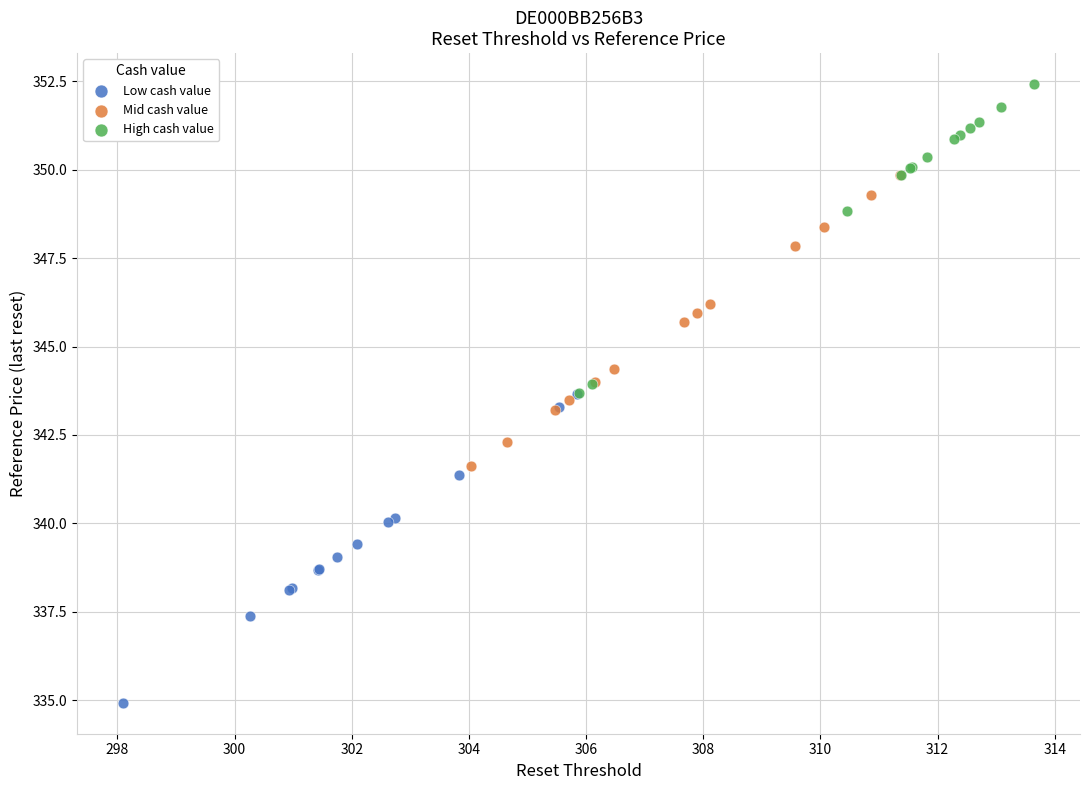

What are all the series names shown in the legend?

Low cash value, Mid cash value, High cash value